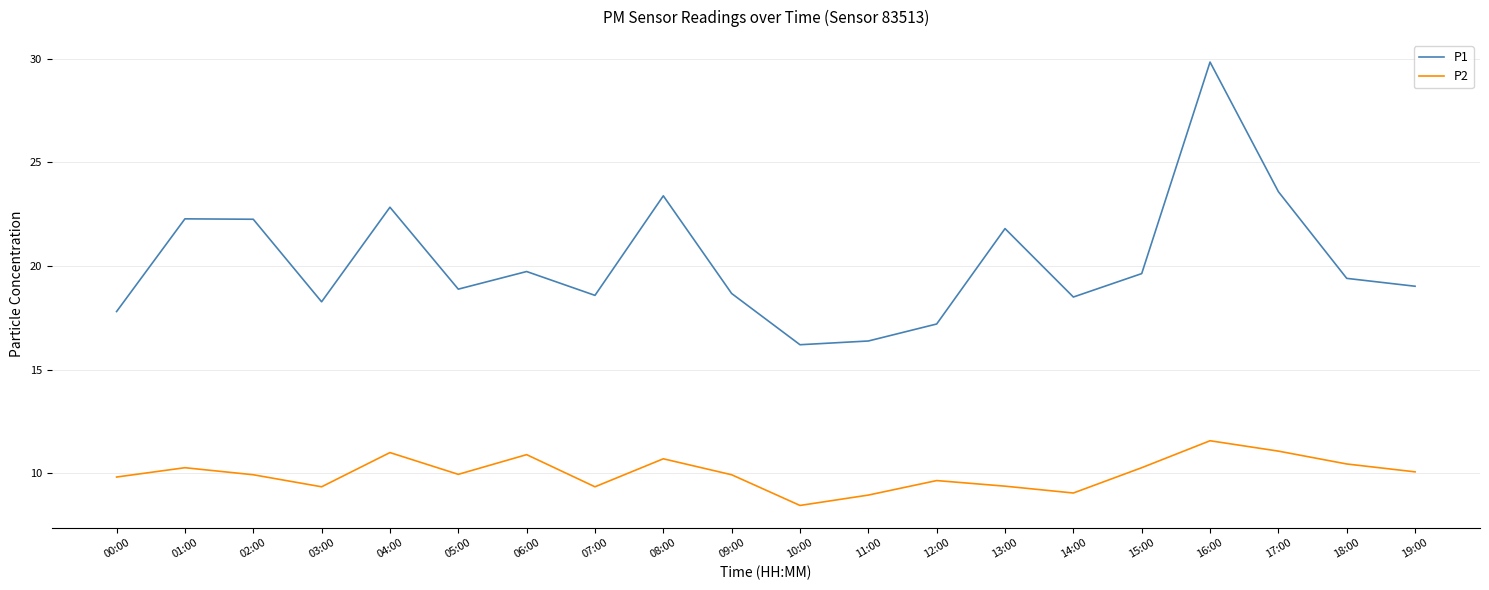

At which label does P1 first exceed 19?

01:00